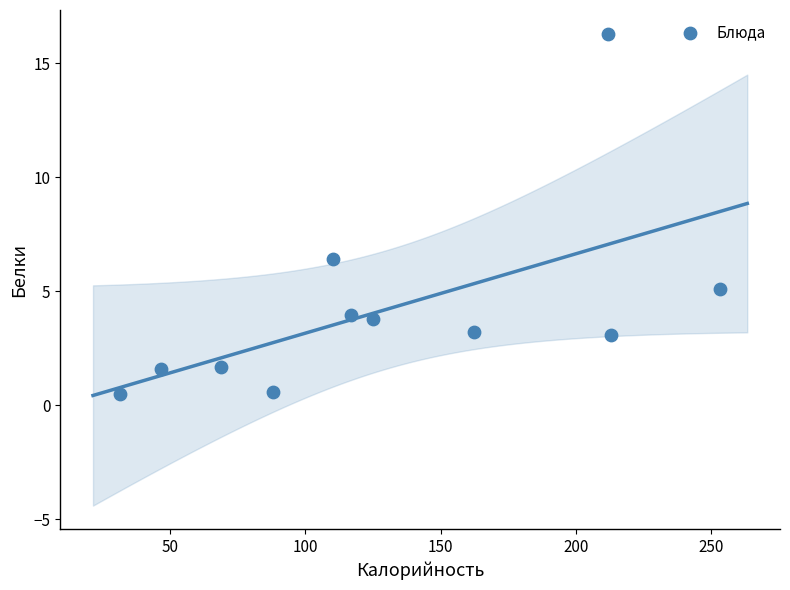

What Y value in the scatter plot is closest to 8?

6.4